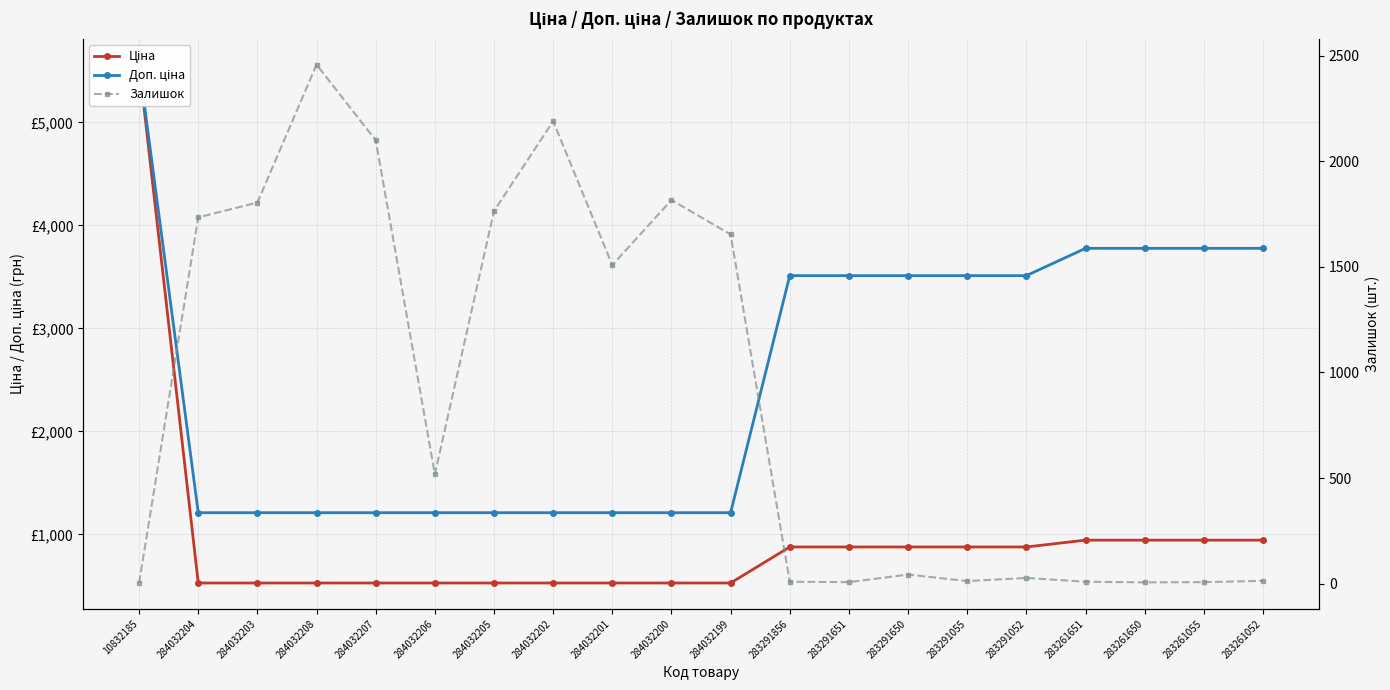

How many data points does each series have?

20